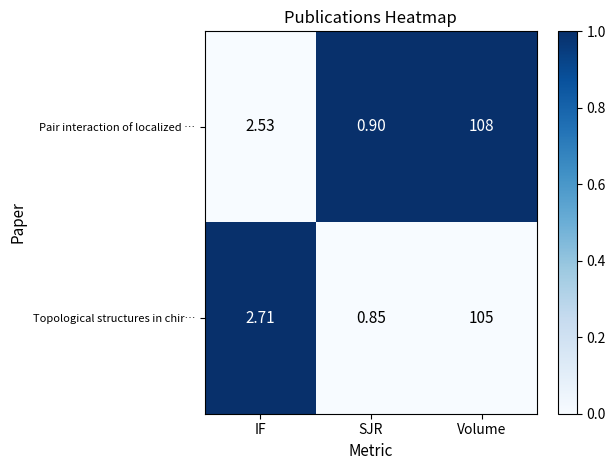

Which series has the largest total across all categories?

Pair interaction of localized …